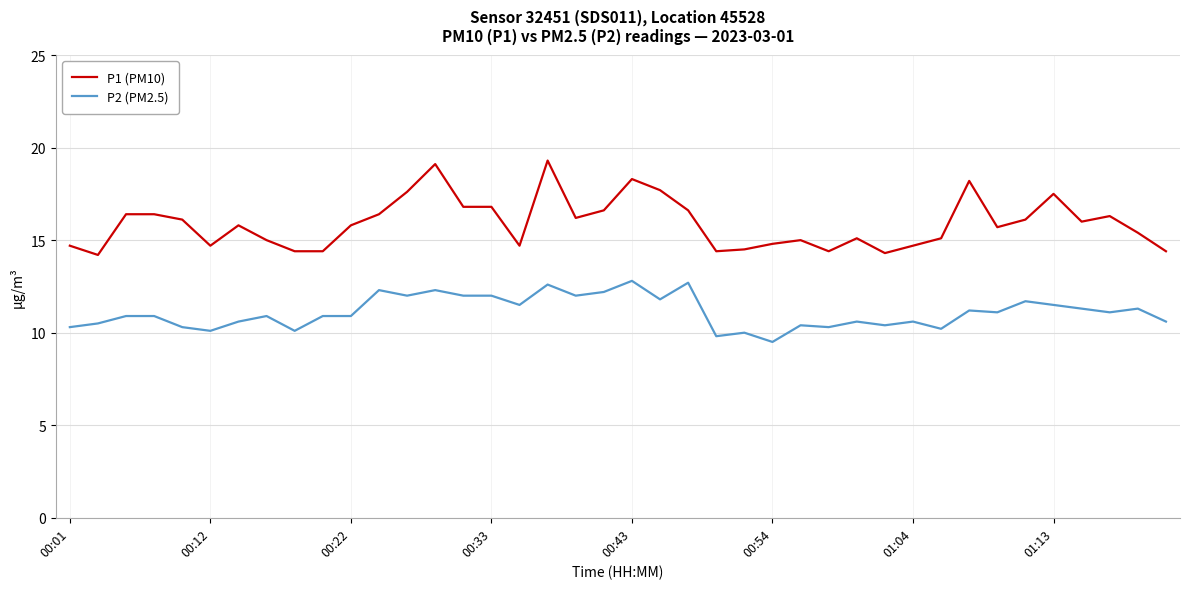

What is the minimum value shown in the chart?

9.5